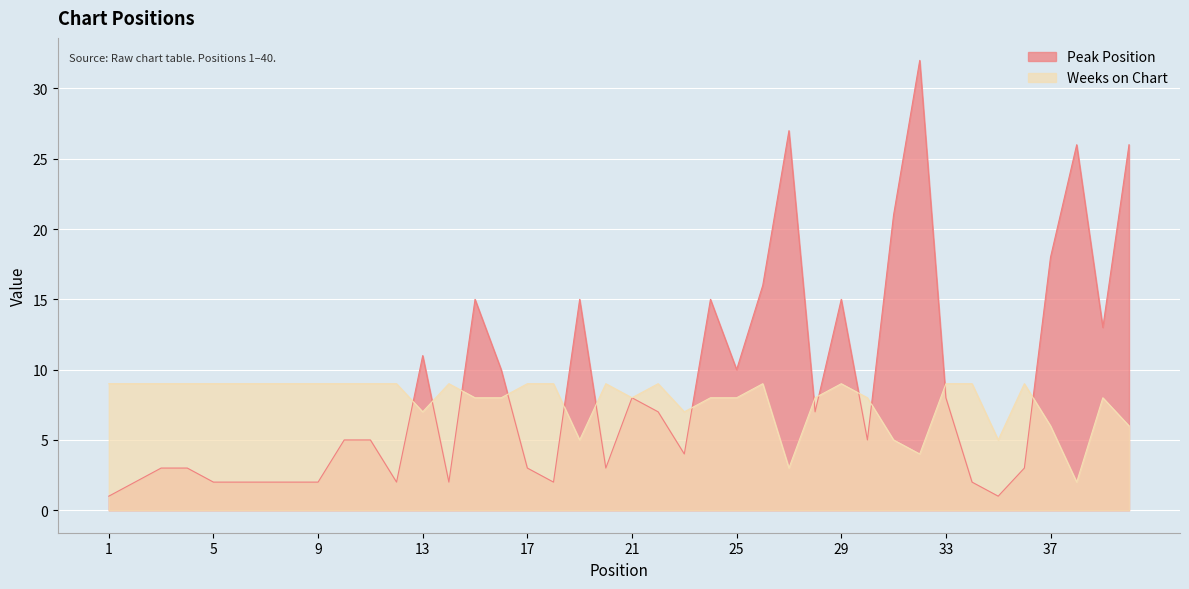

True or false: Weeks on Chart and Peak Position cross at least once.

True